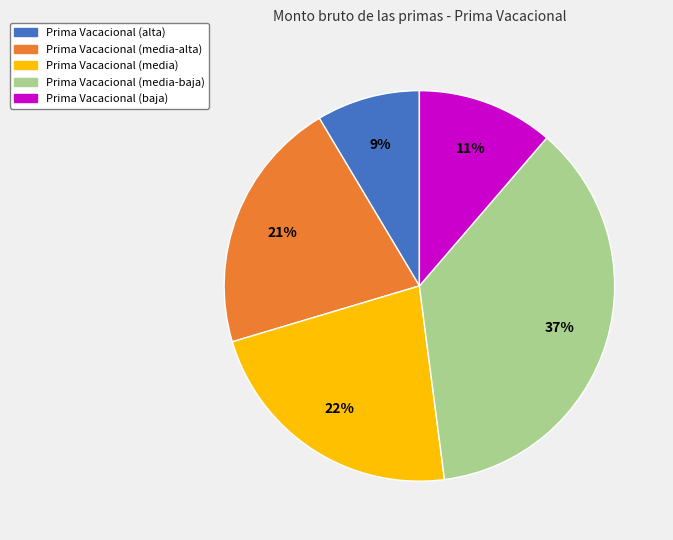

To the nearest percent, what is the average slice percentage?

20%